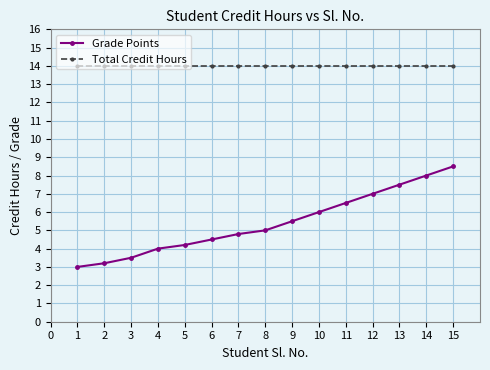

What is the total value across all series at 7?

18.8